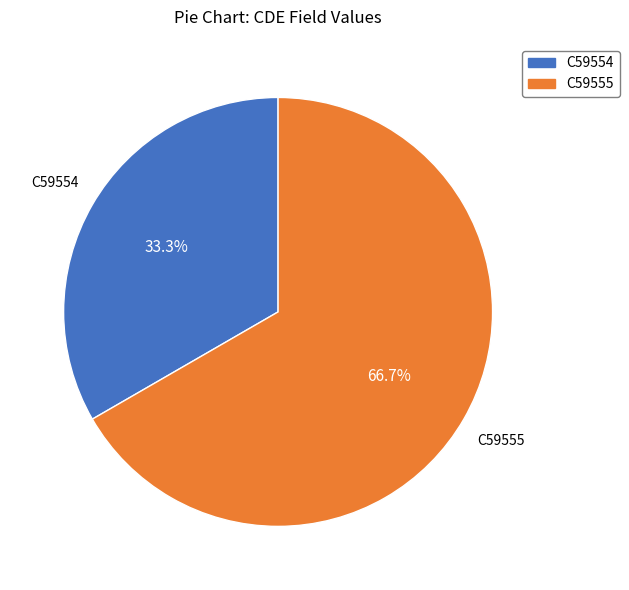

To the nearest percent, what is the difference between the C59555 and C59554 slice percentages?

33%